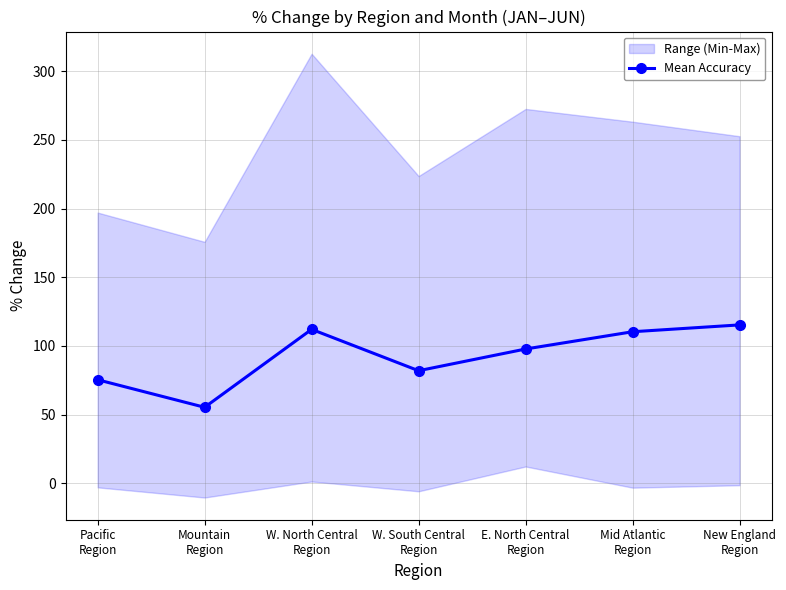

How many data points are less than 97?

3